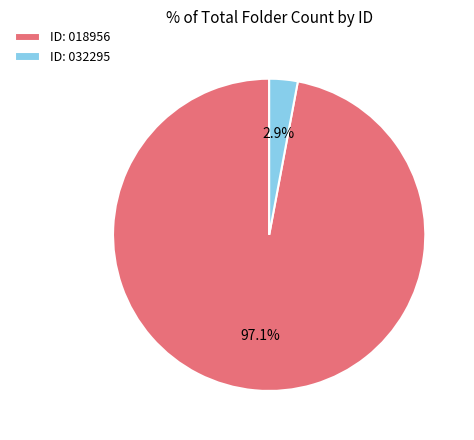

Does any single category account for the majority?

Yes